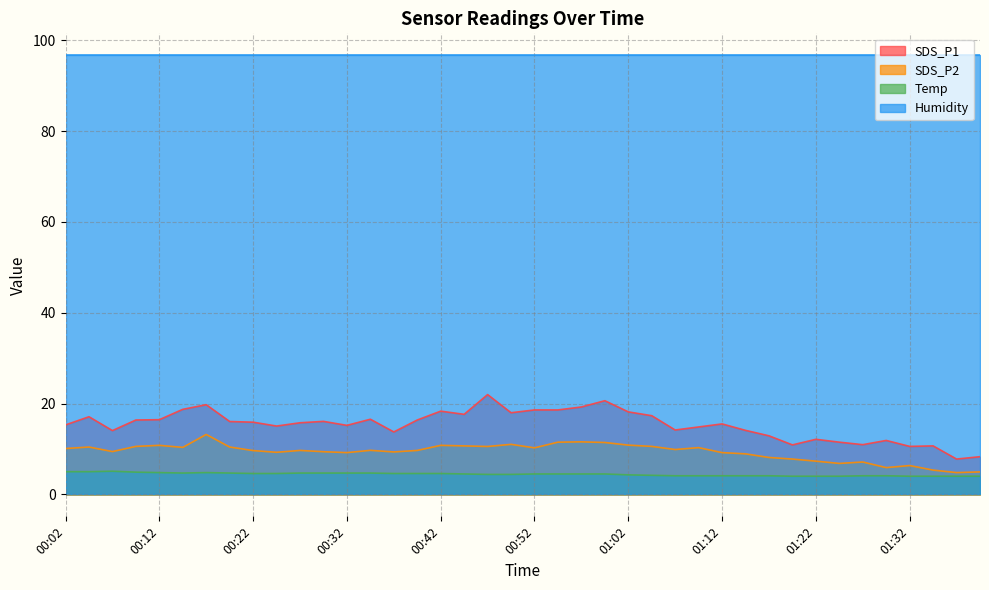

At which category does Temp reach its first local valley?

00:15